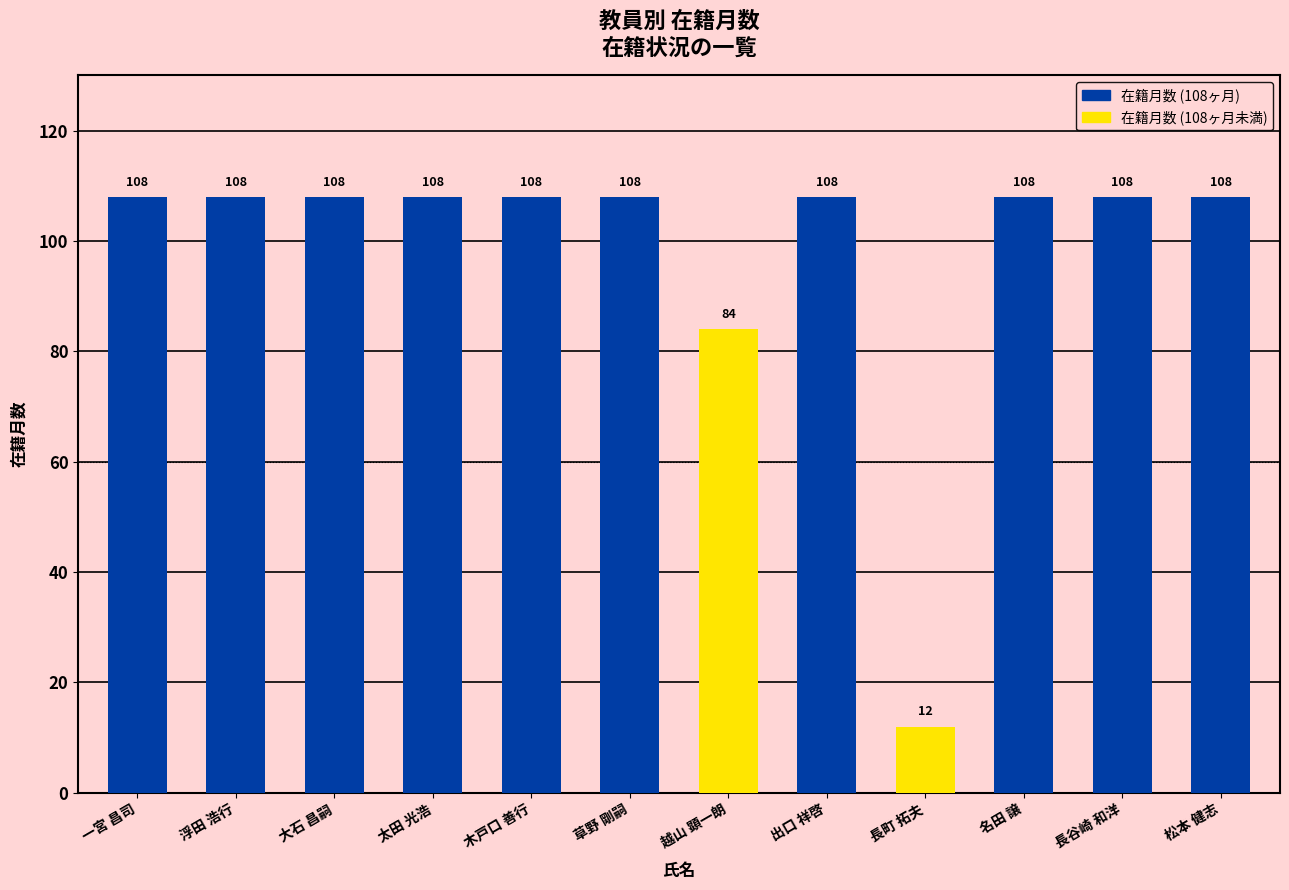

How many values in 在籍月数 (108ヶ月) are above zero?

10